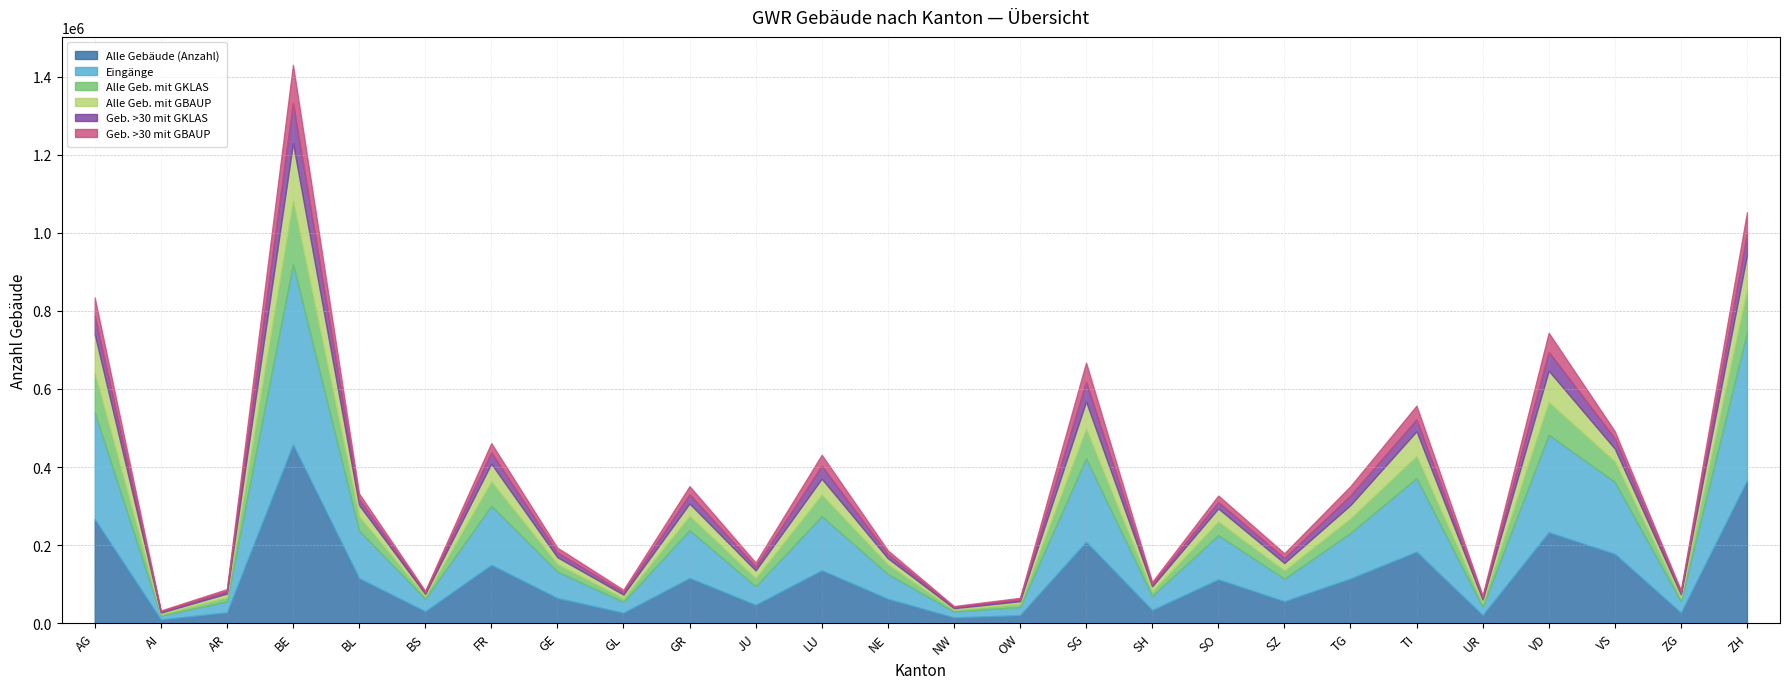

What is the sum of all Geb. >30 mit GKLAS values?

596322